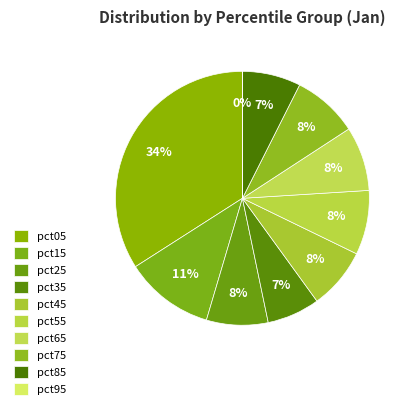

To the nearest percent, what portion does pct05 represent?

34%